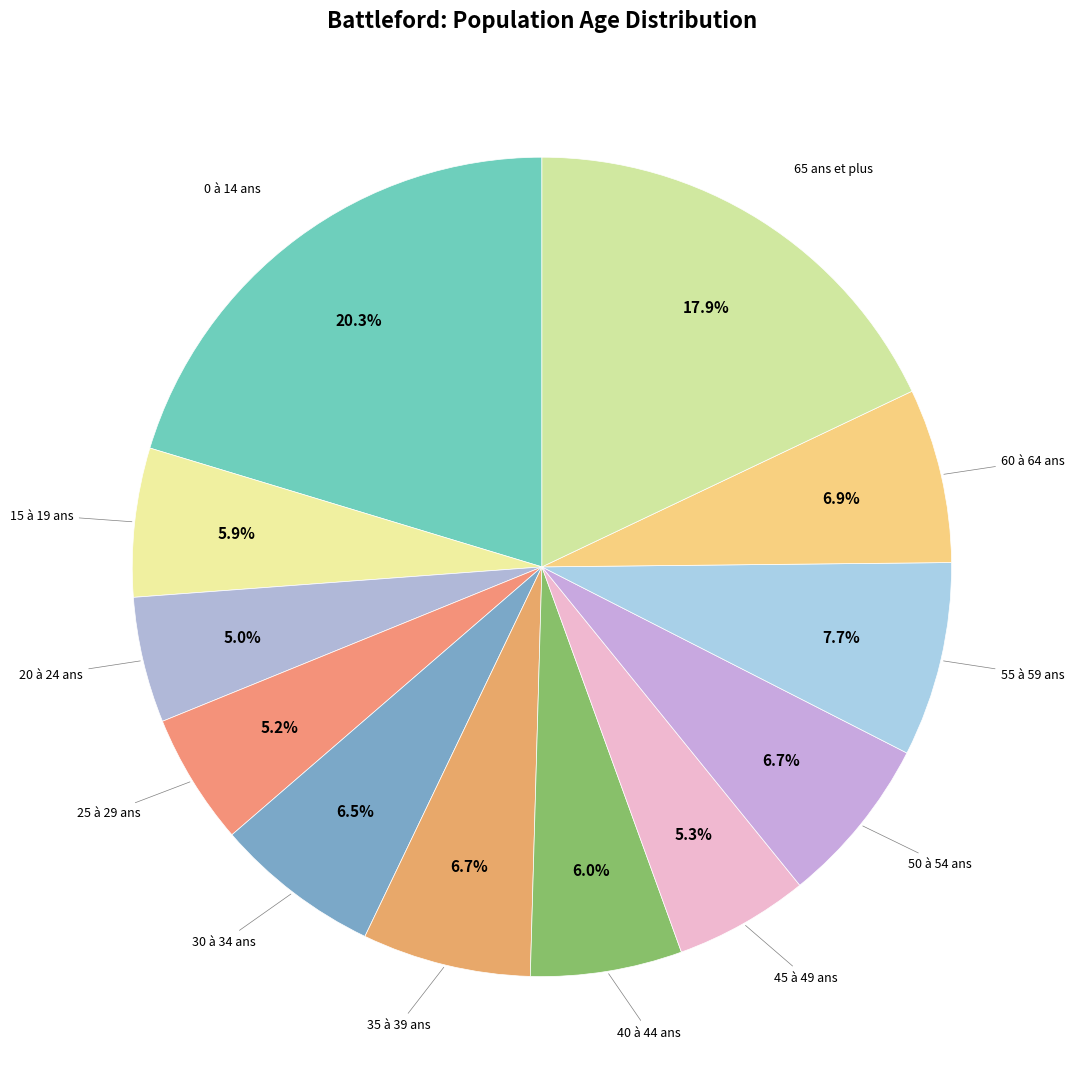

How many segments does this pie chart have?

12